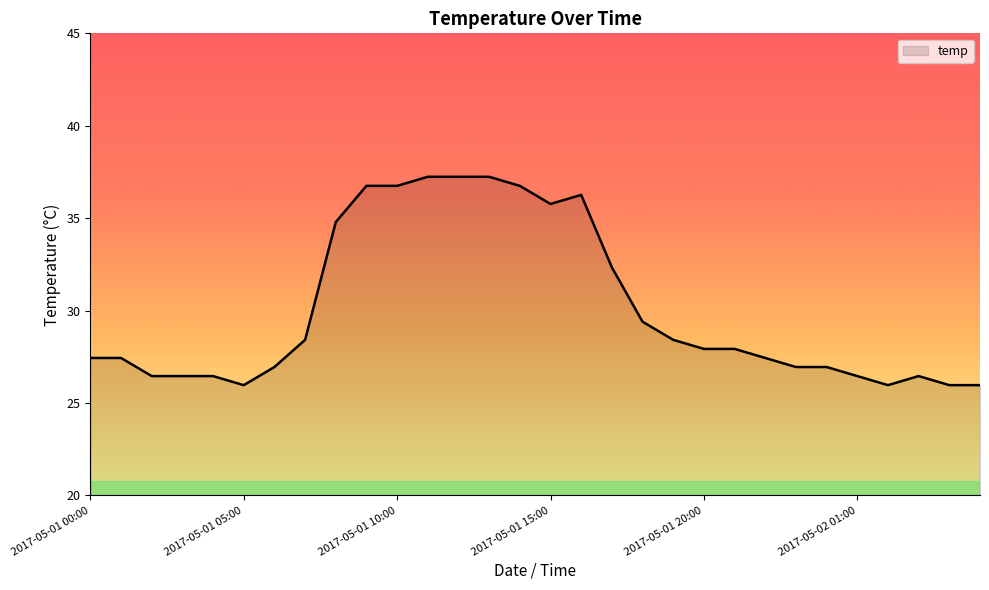

What is the difference between the maximum and minimum values?

11.3